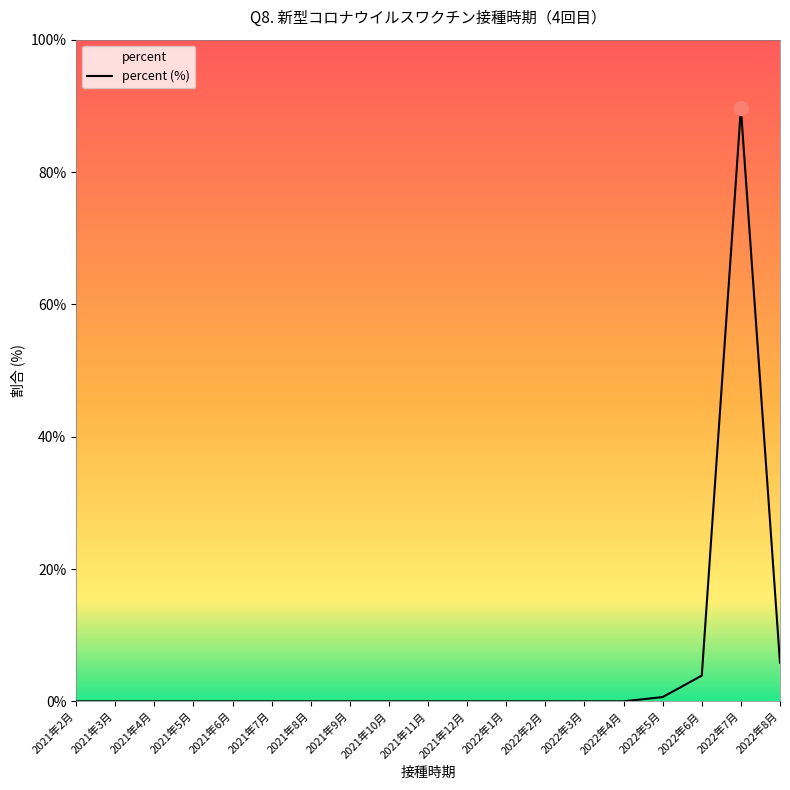

What is the difference between the maximum and minimum values?

89.6